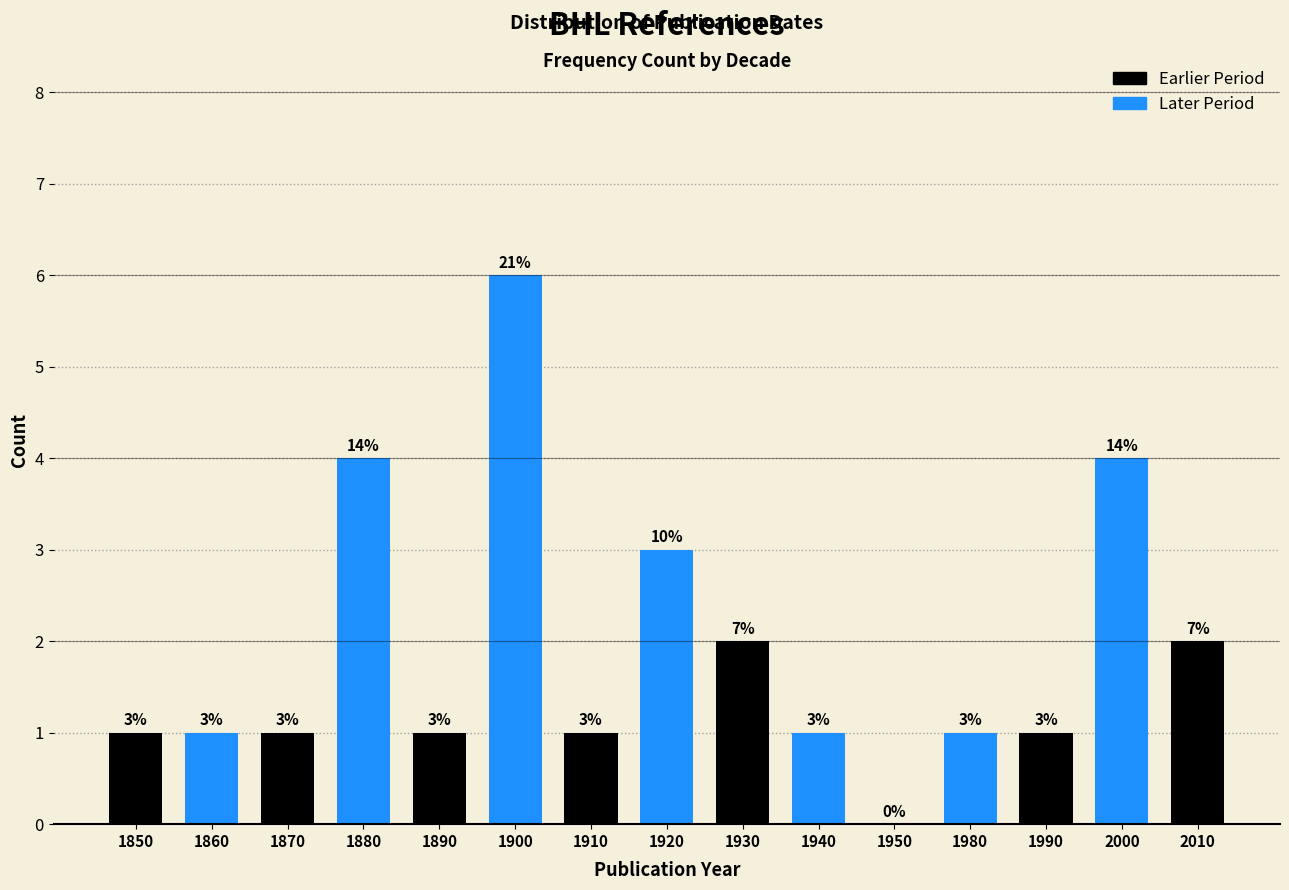

Reading left to right, transcribe all the data shown in this chart.

1850=1	1860=1	1870=1	1880=4	1890=1	1900=6	1910=1	1920=3	1930=2	1940=1	1950=0	1980=1	1990=1	2000=4	2010=2